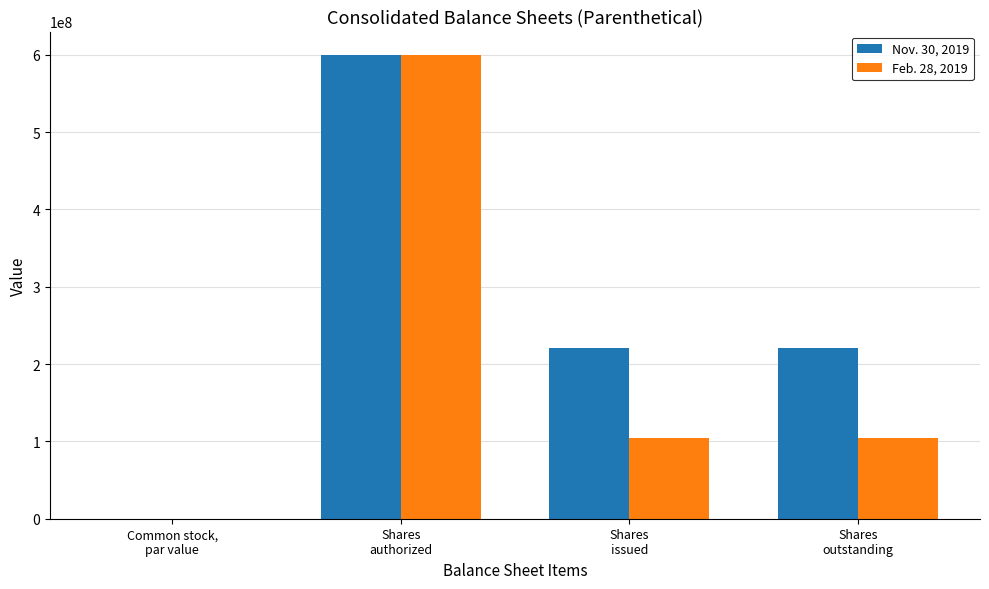

What is the highest value of the Feb. 28, 2019 series?

600000000.0